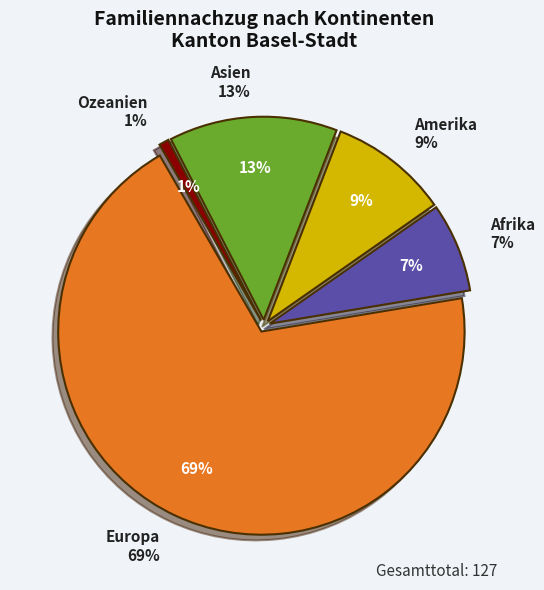

How many segments does this pie chart have?

5